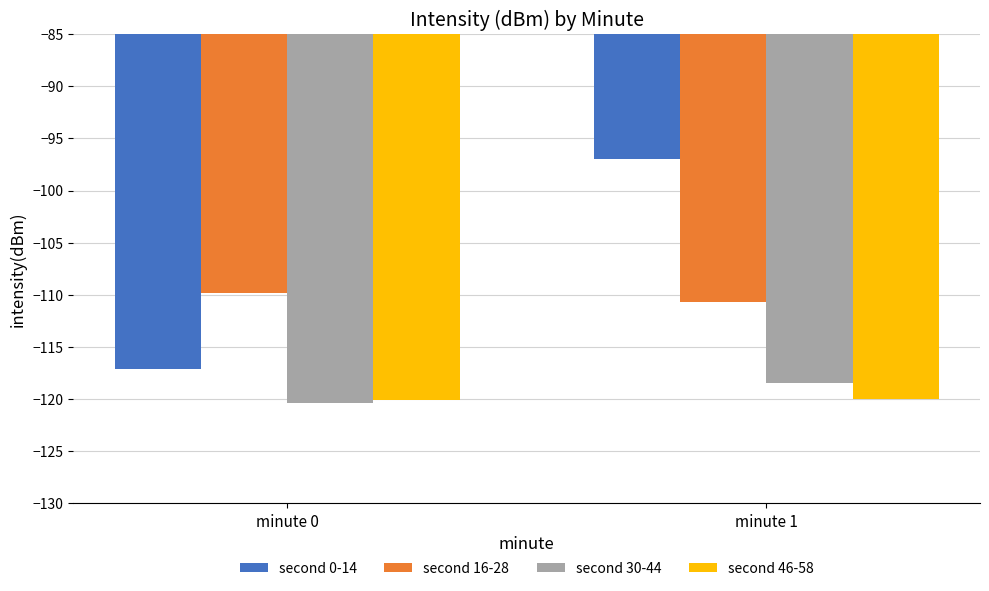

What is the difference between the second 30-44 values at minute 1 and minute 0?

1.9